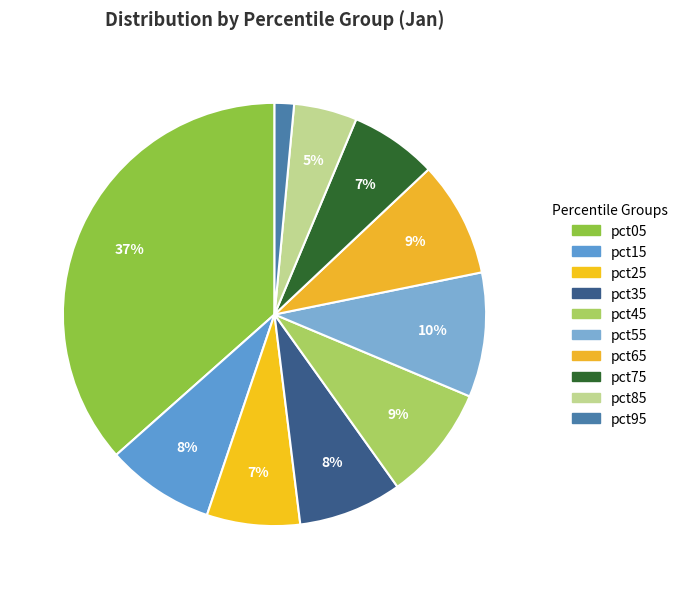

Count the number of slices in the pie.

10